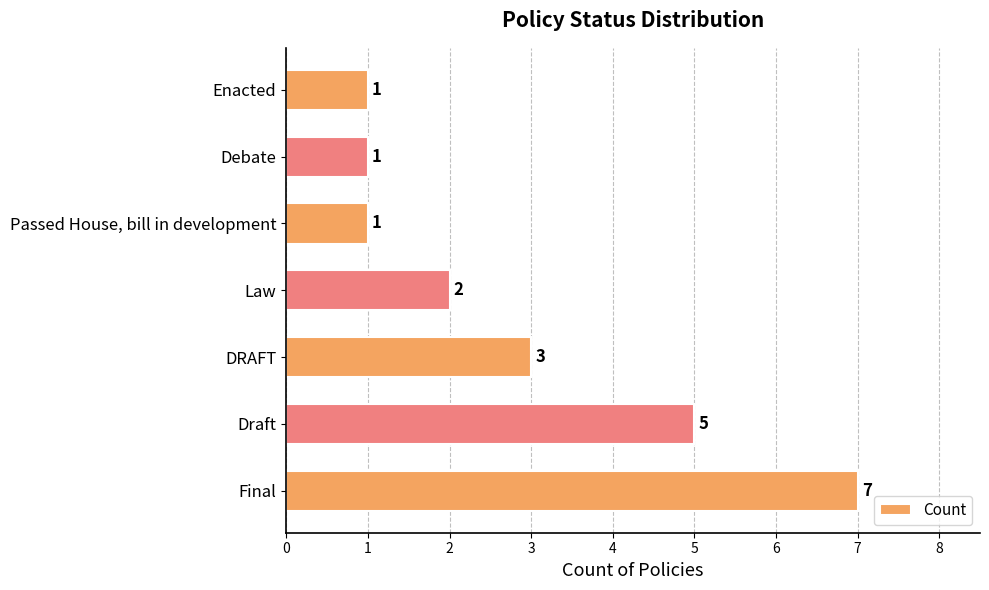

What is the sum of all values?

20